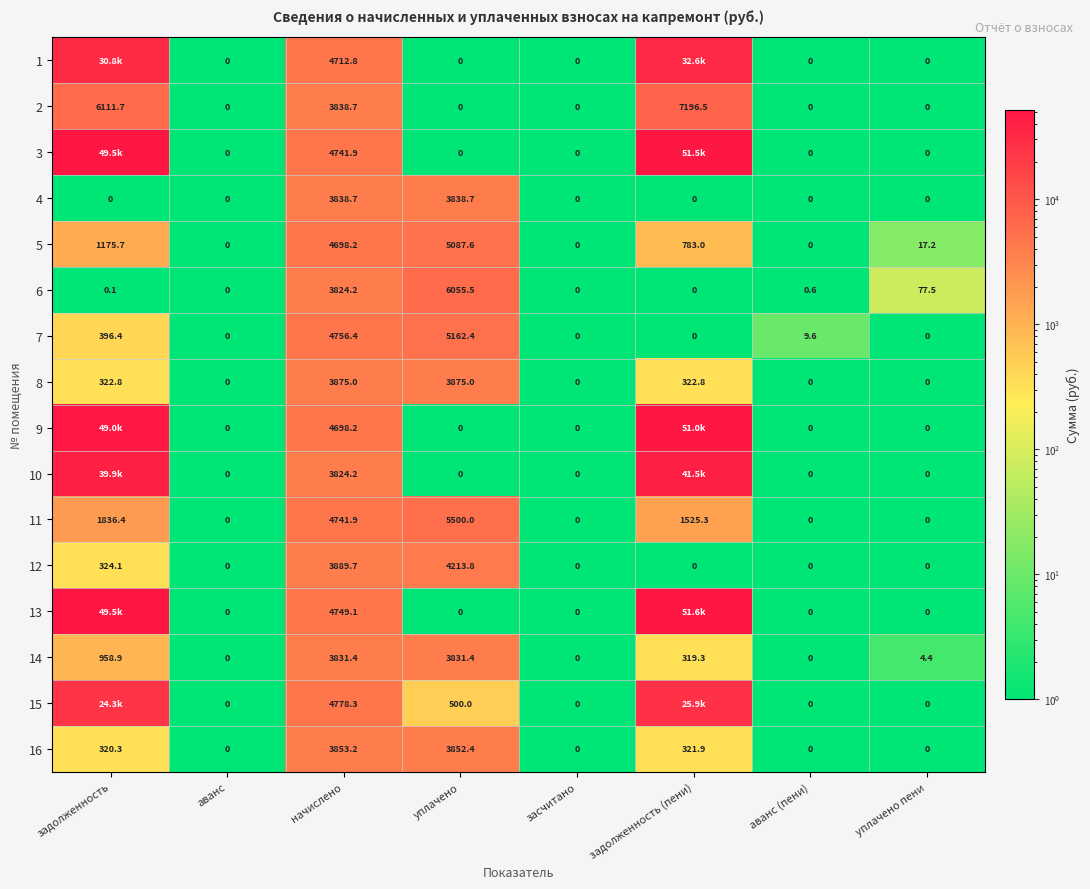

Is the value of 7 at уплачено greater than the value of 4 at аванс (пени)?

Yes